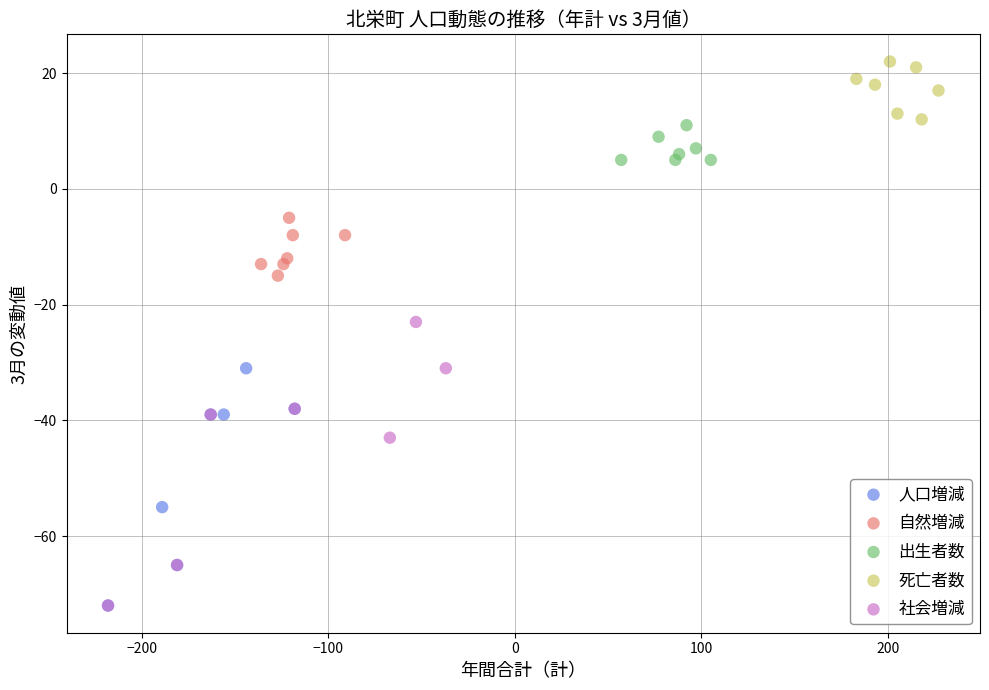

Which series contains the highest Y value?

死亡者数